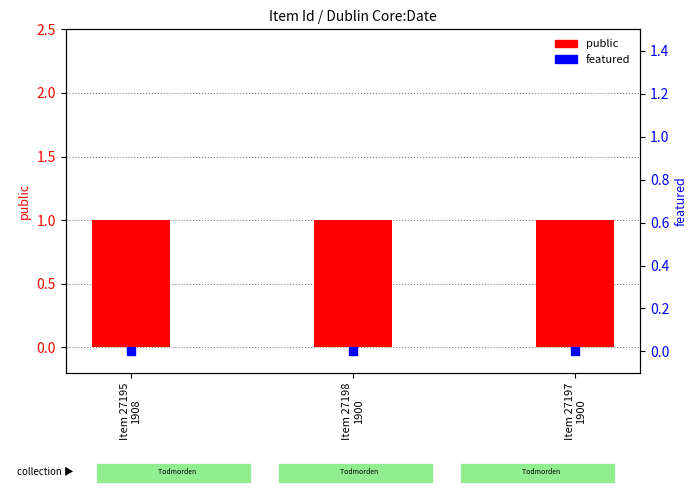

What are all the series names shown in the legend?

public, featured